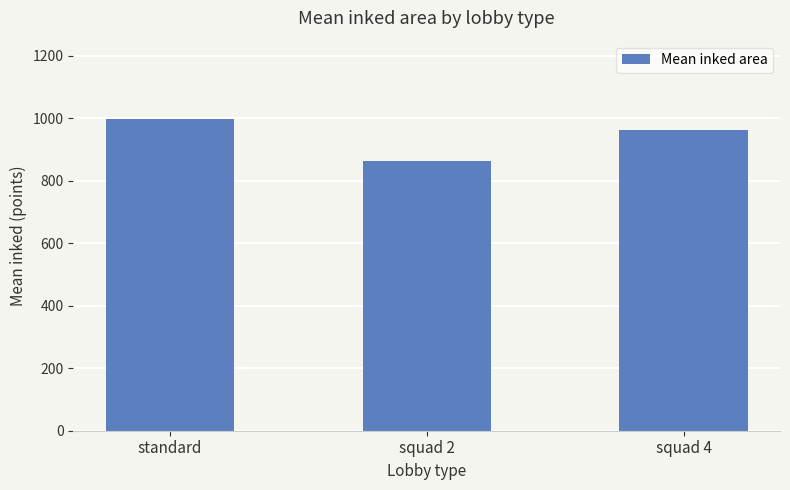

What is the greatest value displayed?

998.5